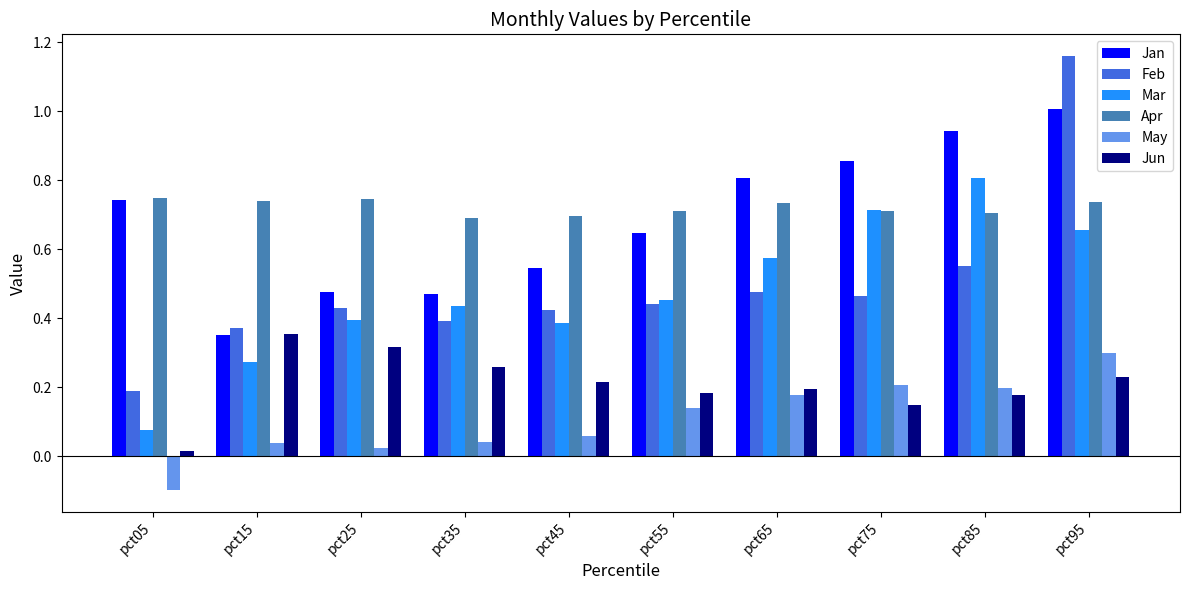

What is the total value across all series at pct75?

3.1